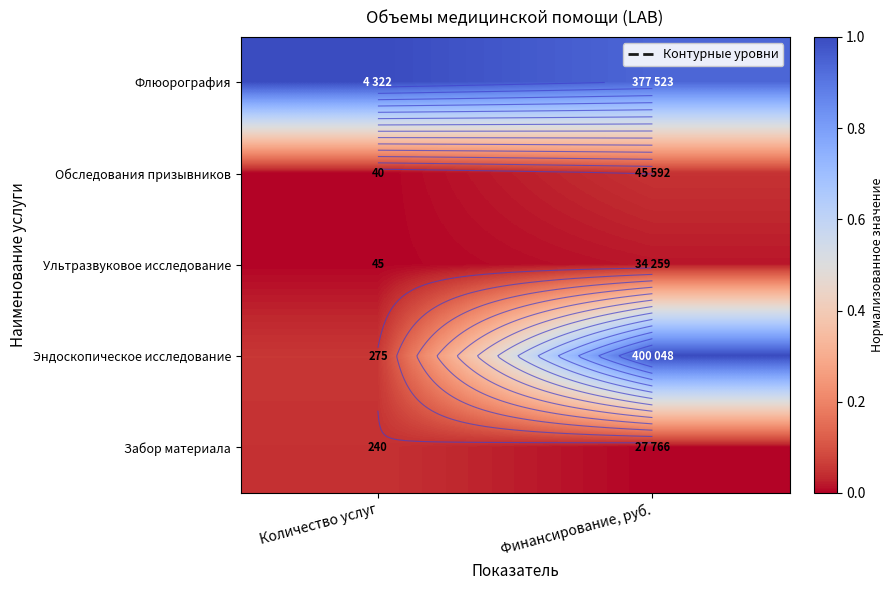

True or false: Флюорография has a value of 0.9 at Финансирование, руб..

True